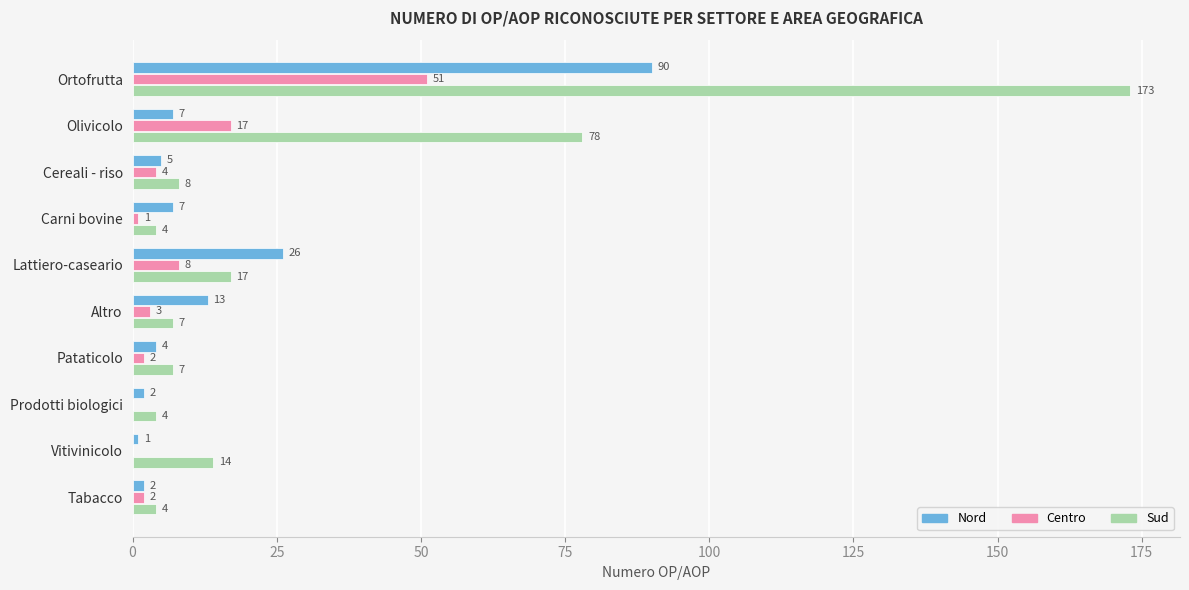

What is the sum of all Sud values?

316